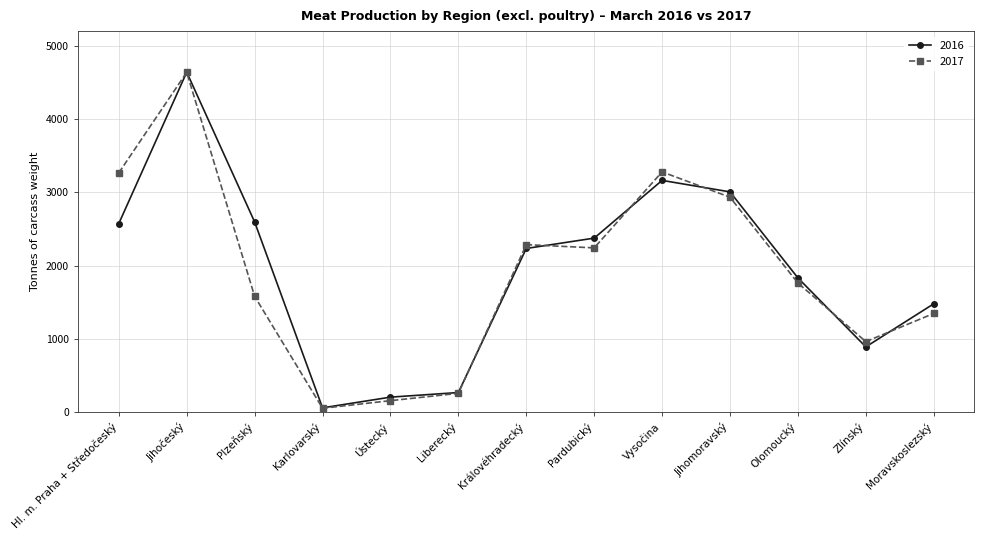

Is it true that 2017 equals 5900 at Vysočina?

False